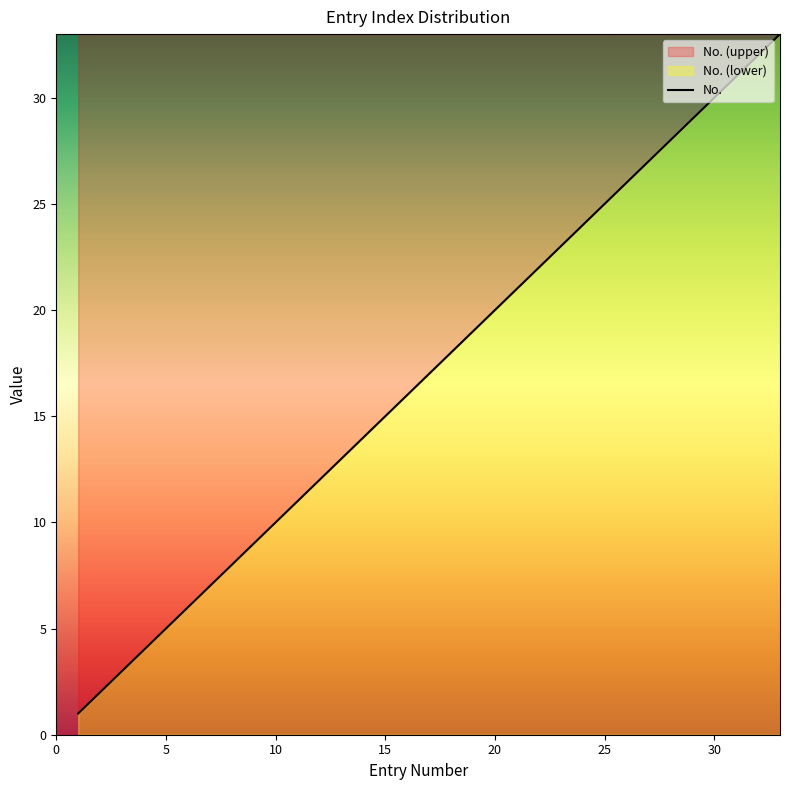

The chart shows a value of 20 at 20. True or false?

True